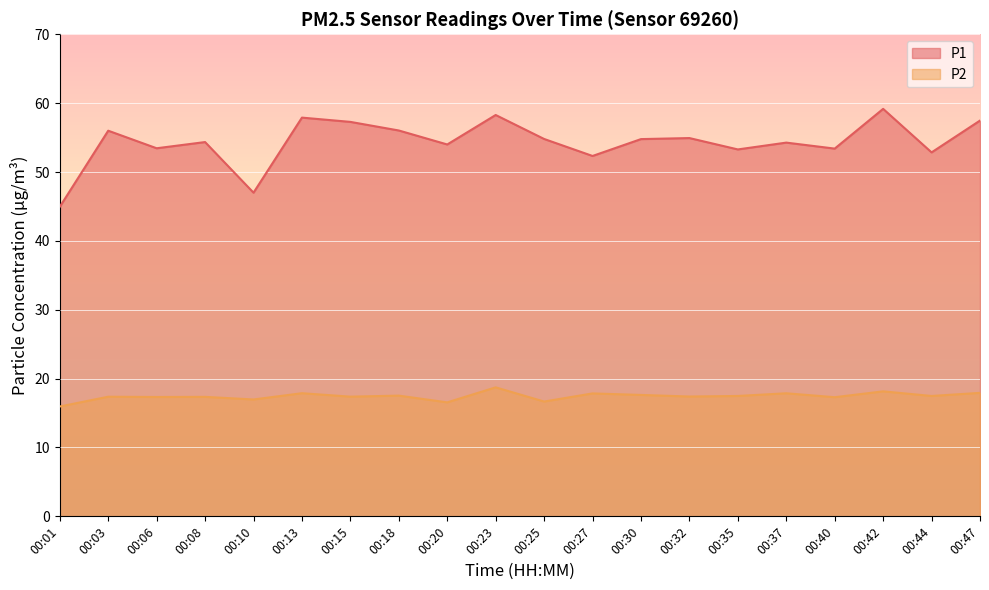

Is the value of P1 at 00:25 greater than the value of P2 at 00:30?

Yes